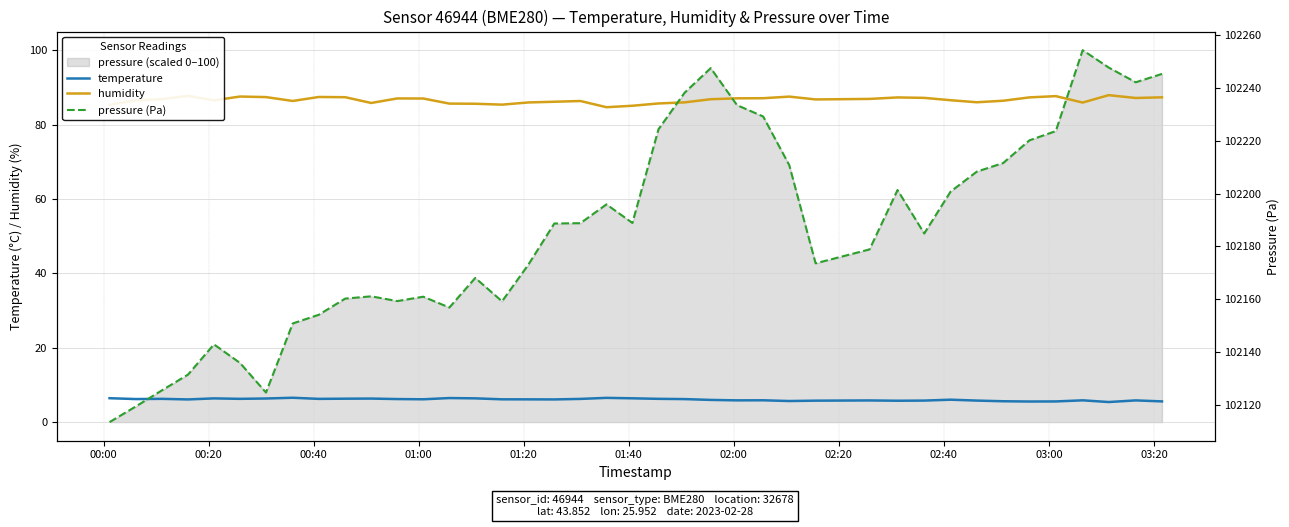

What is the maximum value for humidity?

87.9